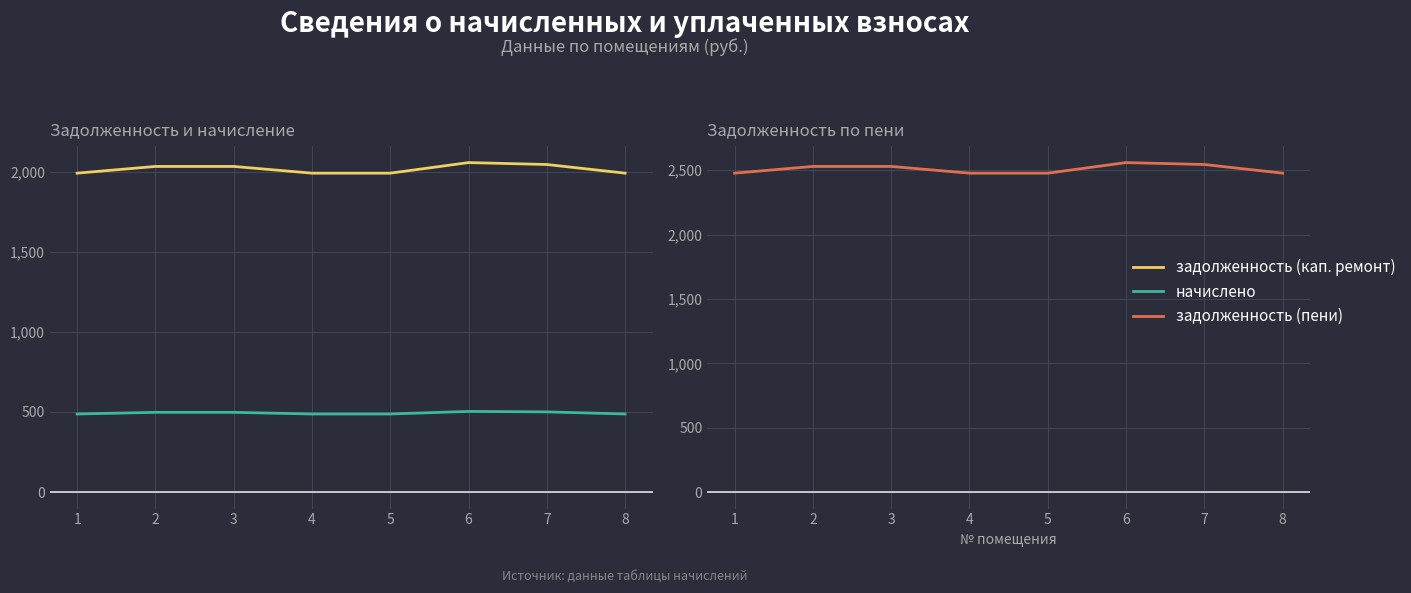

What is the average value of the начислено series?

493.6